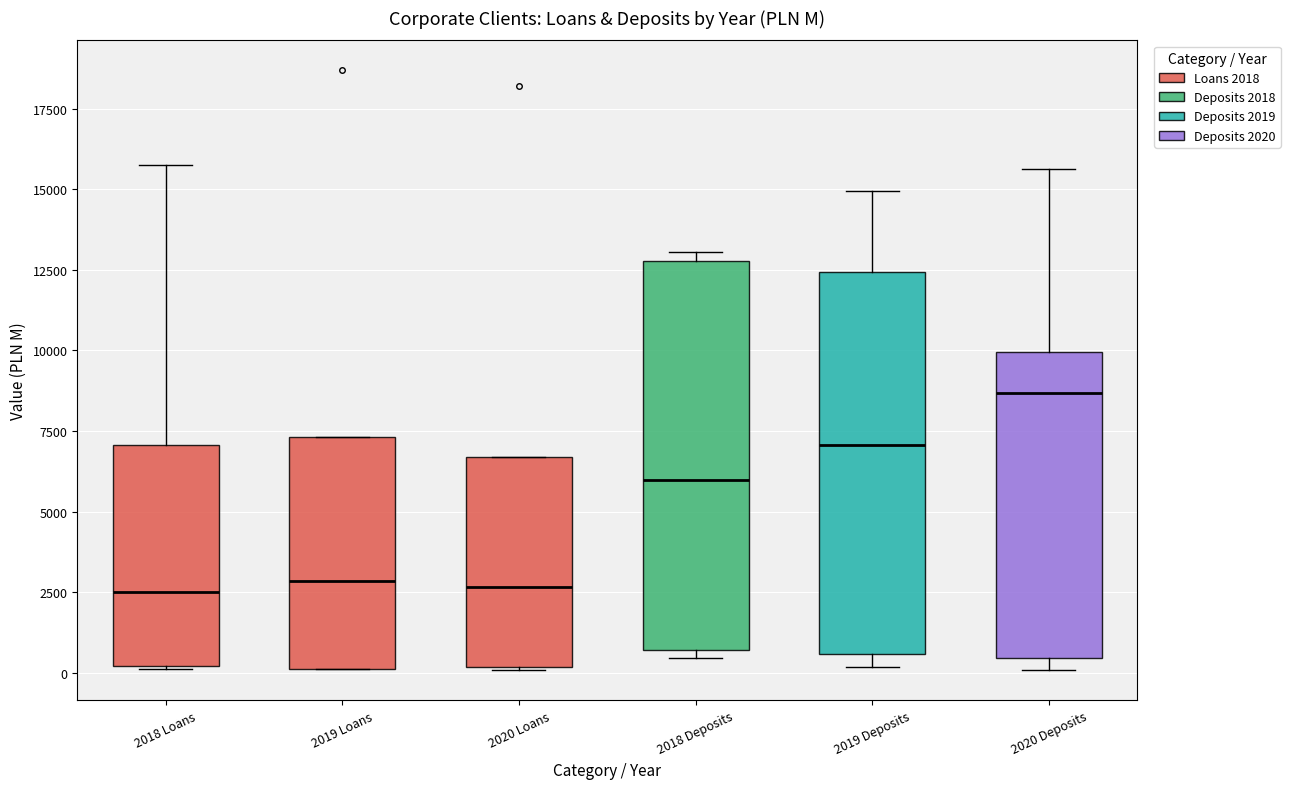

Reading left to right, transcribe this box plot: for each box, give where its median line is, the range the box spans, and where its two whiskers end, as read against the y-axis. The values are not printed on the chart, so give them approximately, as read against the axis.

2018 Loans: median 2500, box 0 to 7000, whiskers 0 to 15500
2019 Loans: median 3000, box 0 to 7500, whiskers 0 to 7500
2020 Loans: median 2500, box 0 to 6500, whiskers 0 to 6500
2018 Deposits: median 6000, box 500 to 13000, whiskers 500 (just below the box's lower edge) to 13000 (just above the box's upper edge)
2019 Deposits: median 7000, box 500 to 12500, whiskers 0 to 15000
2020 Deposits: median 8500, box 500 to 10000, whiskers 0 to 15500